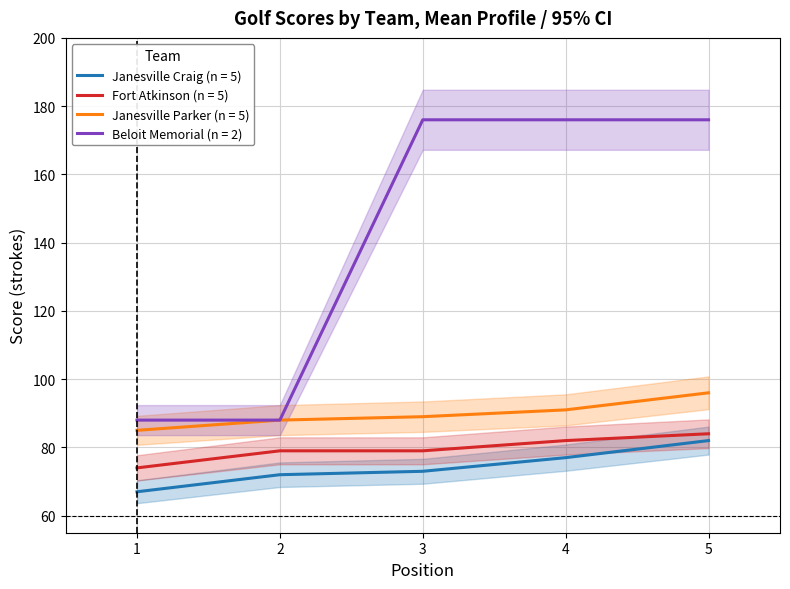

True or false: Beloit Memorial and Fort Atkinson cross at least once.

False